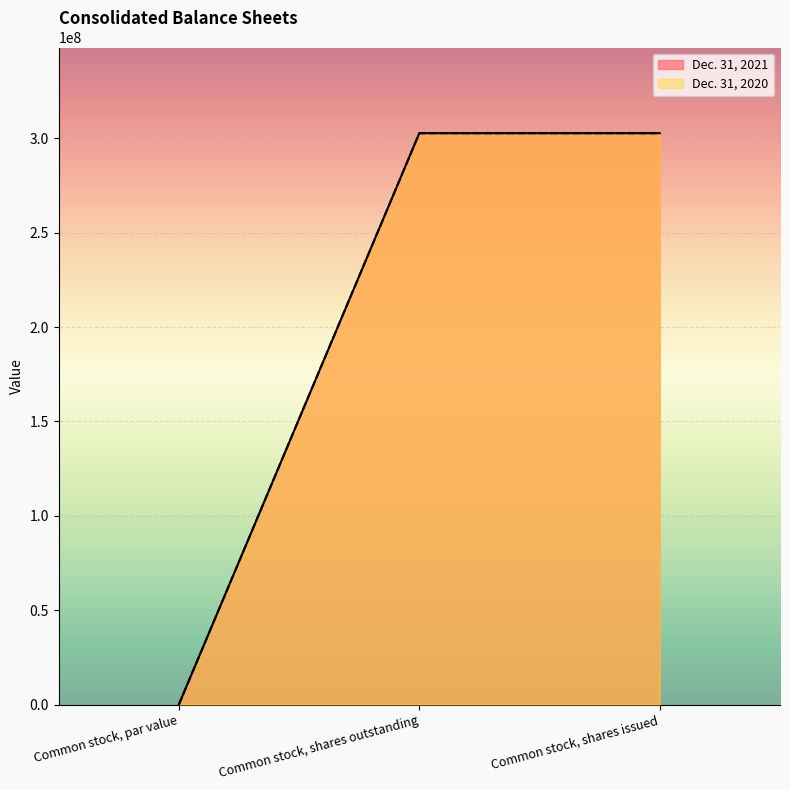

How many lines are shown in the chart?

2